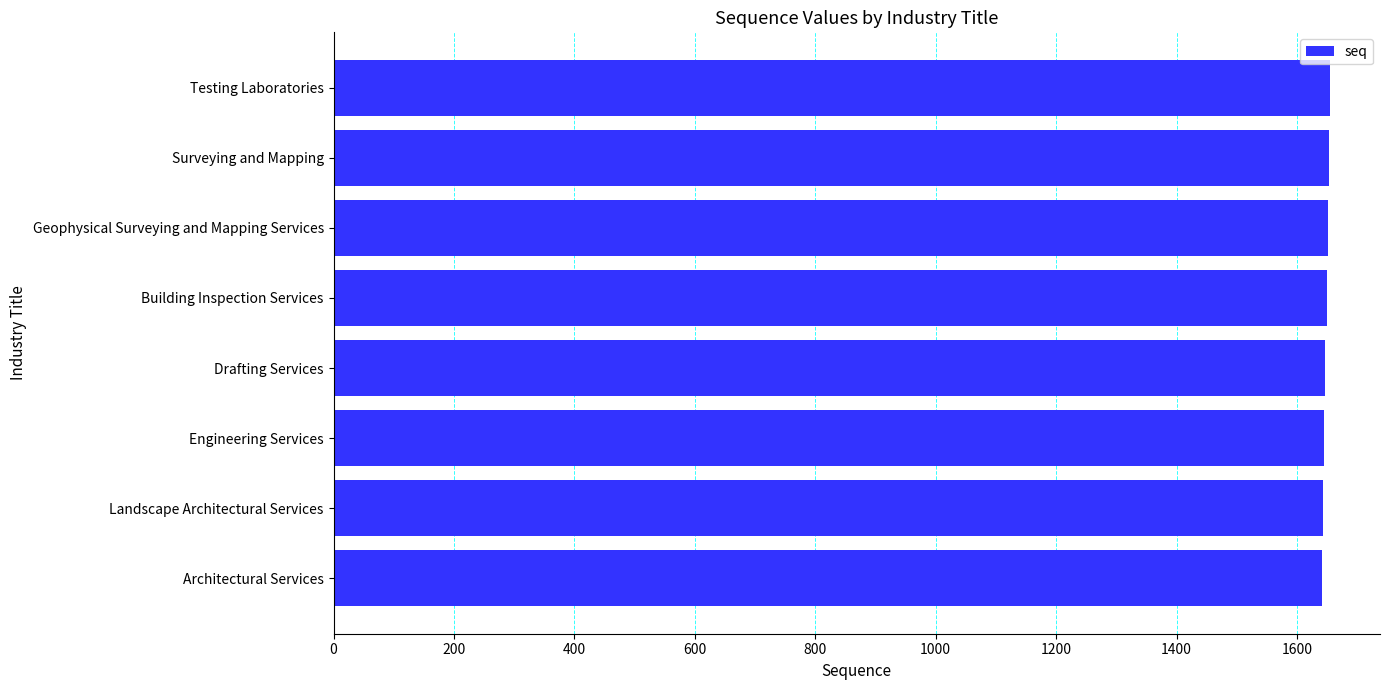

The chart shows a value of 2718 at Building Inspection Services. True or false?

False